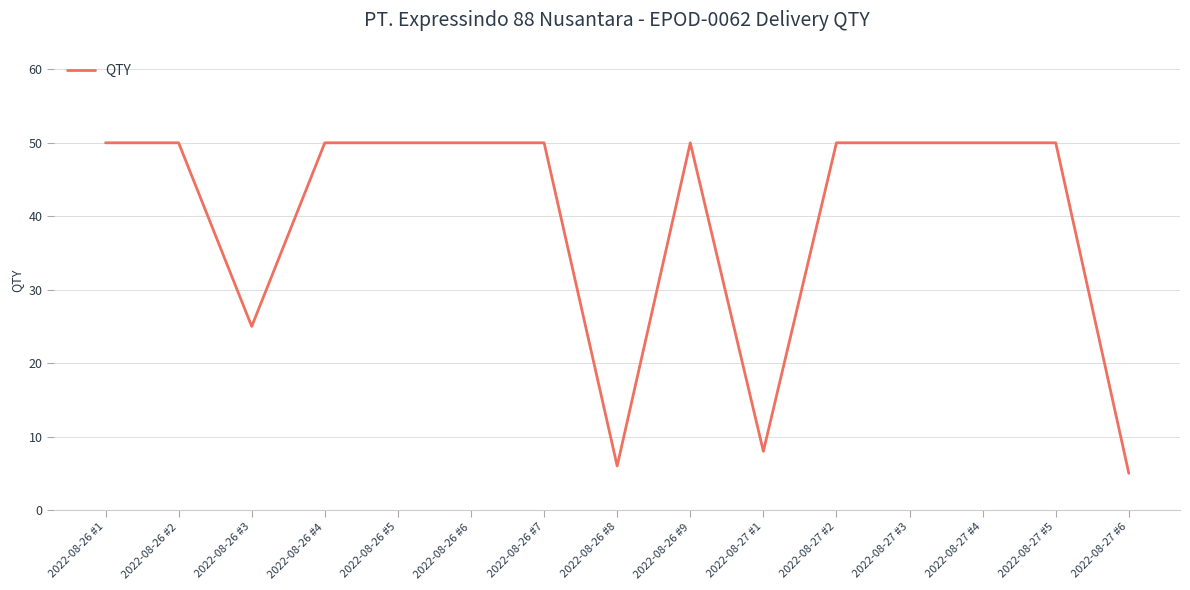

What is the ratio of the value at 2022-08-27 #2 to the value at 2022-08-27 #6?

10.0